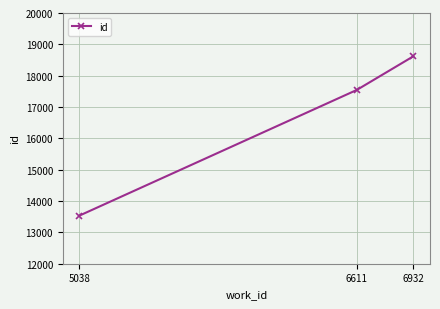

Is this an area chart (filled region under the line)?

No